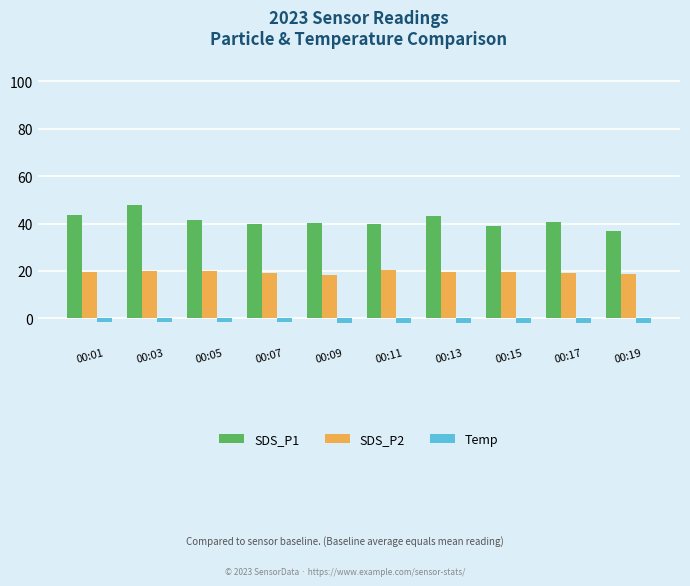

At which category is the sum across all series the highest?

00:03